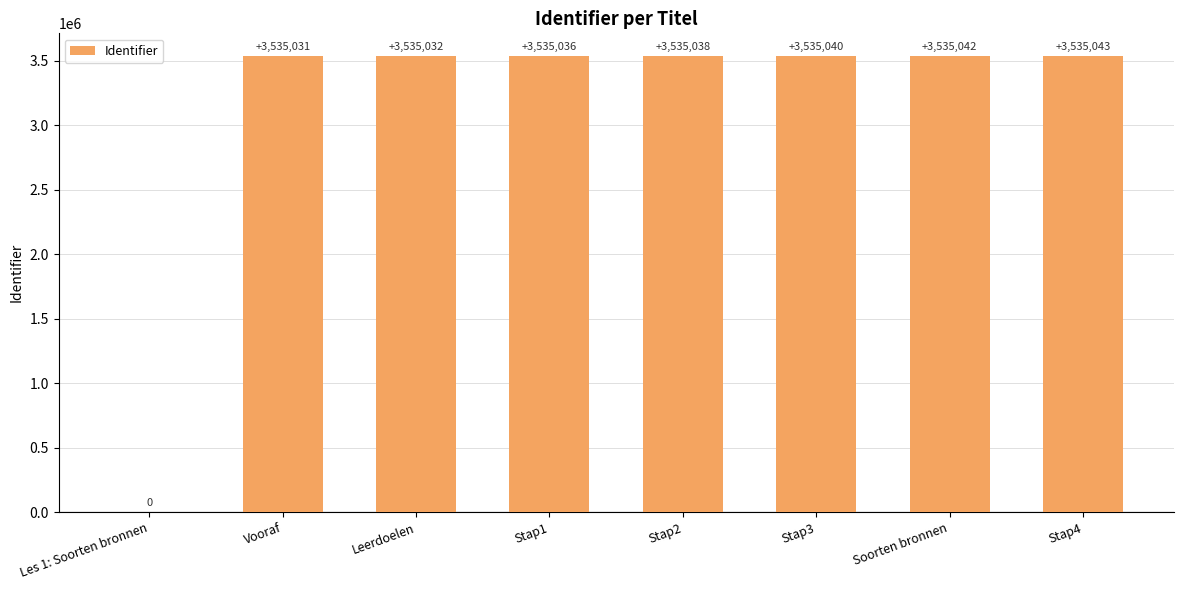

The chart shows a value of 5259961 at Stap4. True or false?

False